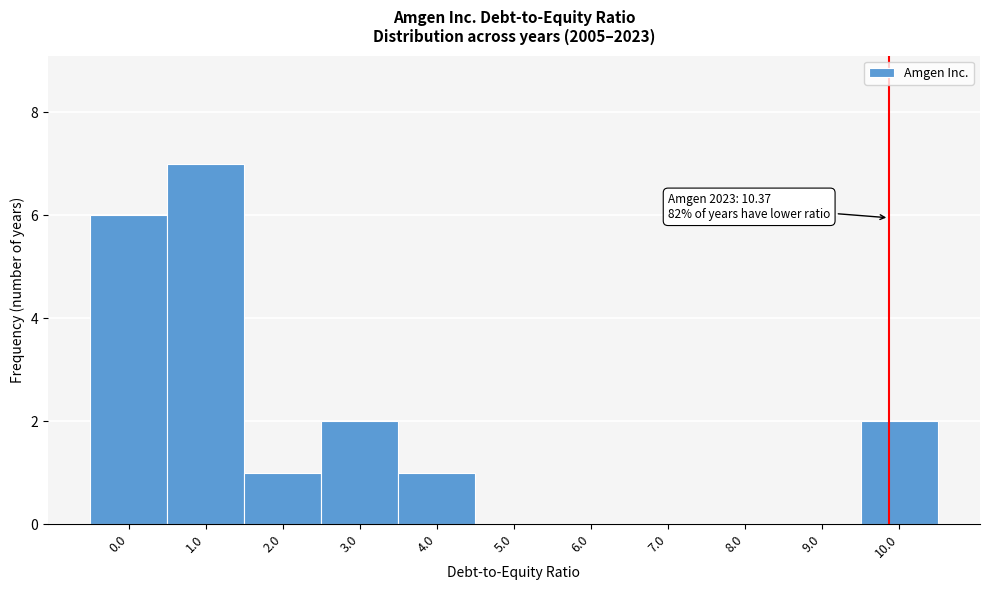

Reading left to right, extract all data points from this chart.

0.0=6	1.0=7	2.0=1	3.0=2	4.0=1	5.0=0	6.0=0	7.0=0	8.0=0	9.0=0	10.0=2